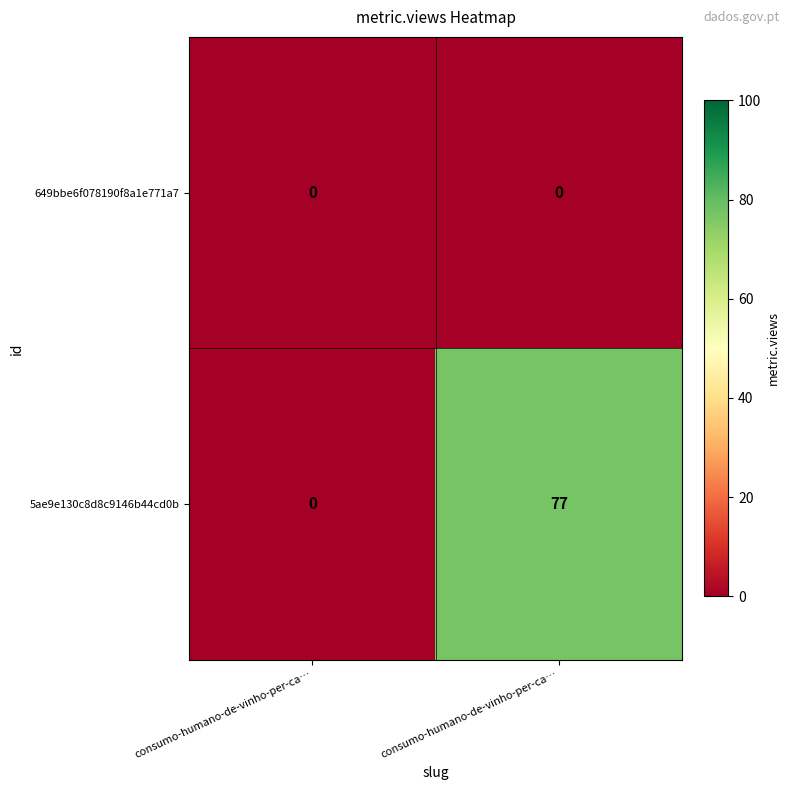

Reading right to left, list all the values displayed in this chart.

649bbe6f078190f8a1e771a7: consumo-humano-de-vinho-per-ca…=0	consumo-humano-de-vinho-per-ca…=0
5ae9e130c8d8c9146b44cd0b: consumo-humano-de-vinho-per-ca…=77	consumo-humano-de-vinho-per-ca…=0